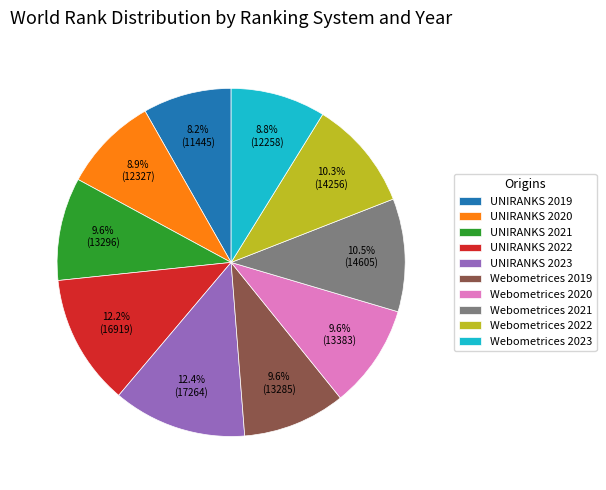

Which has a higher value, Webometrices 2021 or UNIRANKS 2019?

Webometrices 2021